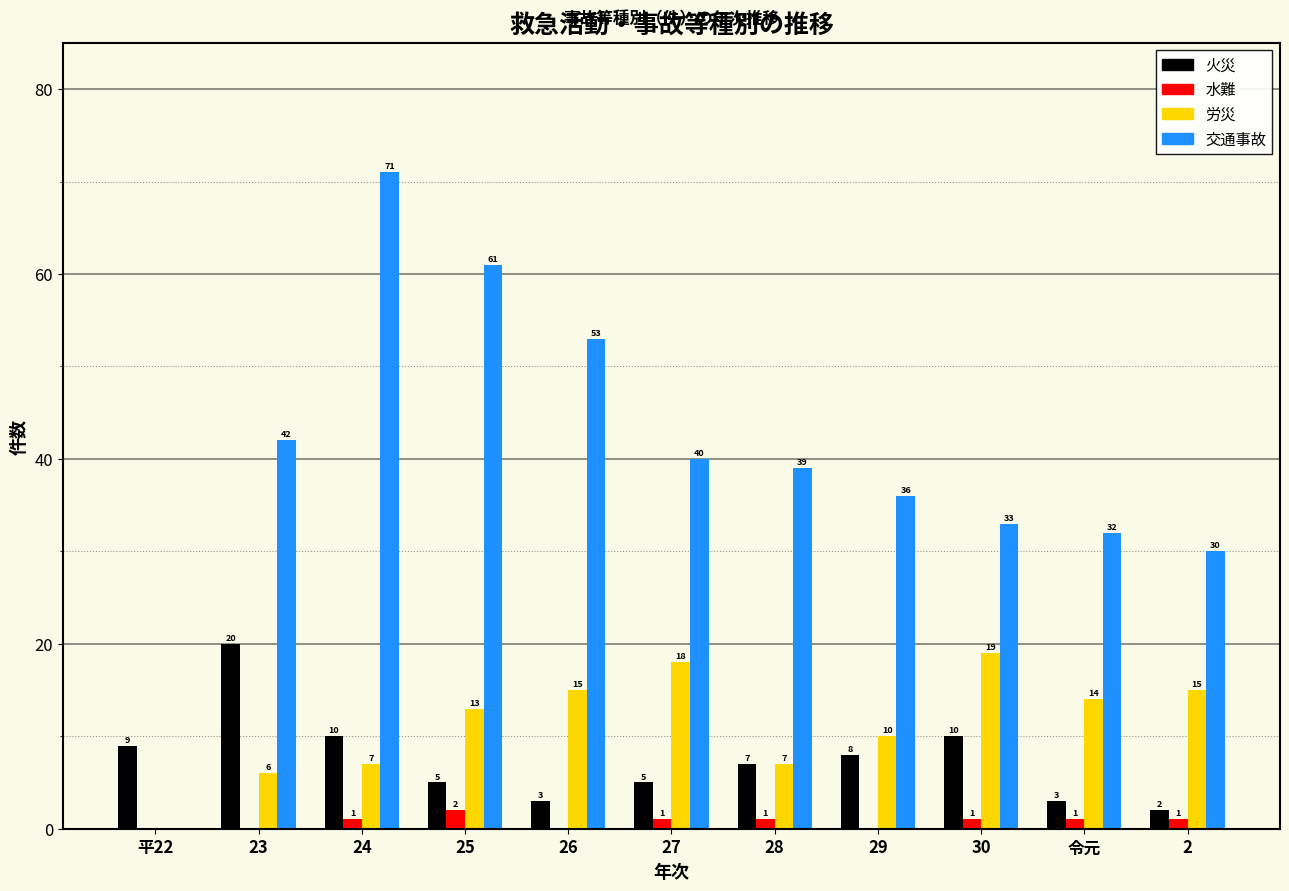

Reading right to left, extract all data points from this chart.

火災: 2=2	令元=3	30=10	29=8	28=7	27=5	26=3	25=5	24=10	23=20	平22=9
水難: 2=1	令元=1	30=1	29=0	28=1	27=1	26=0	25=2	24=1	23=0	平22=0
労災: 2=15	令元=14	30=19	29=10	28=7	27=18	26=15	25=13	24=7	23=6	平22=0
交通事故: 2=30	令元=32	30=33	29=36	28=39	27=40	26=53	25=61	24=71	23=42	平22=0